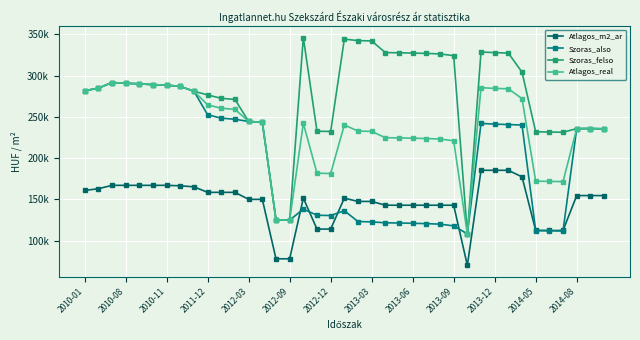

Does the chart have visible grid lines?

Yes